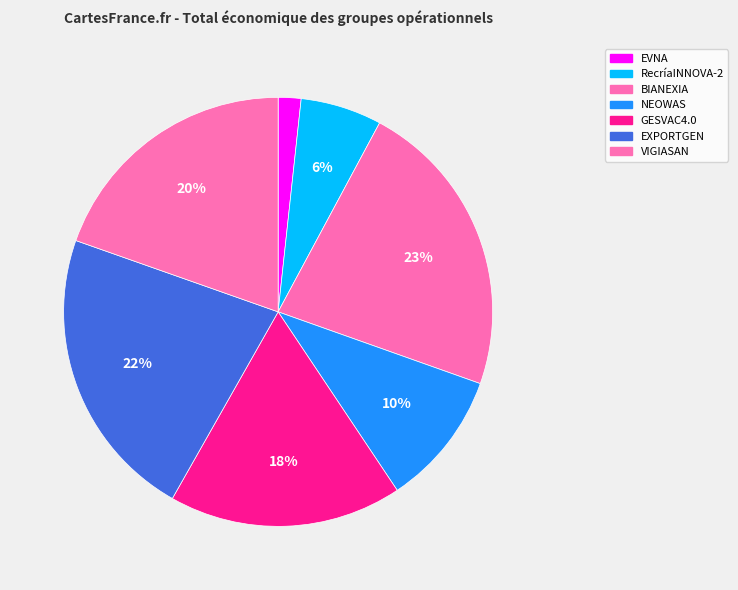

Rank the categories by value from highest to lowest.

BIANEXIA, EXPORTGEN, VIGIASAN, GESVAC4.0, NEOWAS, RecríaINNOVA-2, EVNA